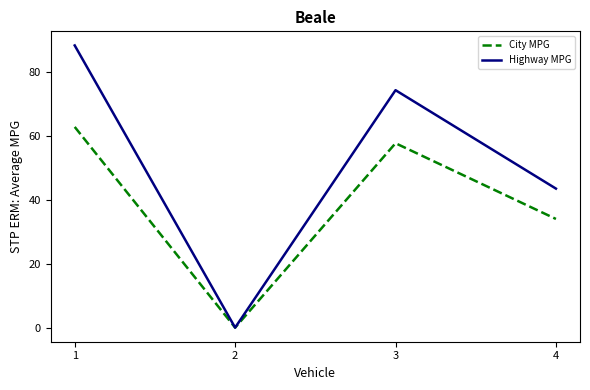

What is the sum of all City MPG values?

154.5